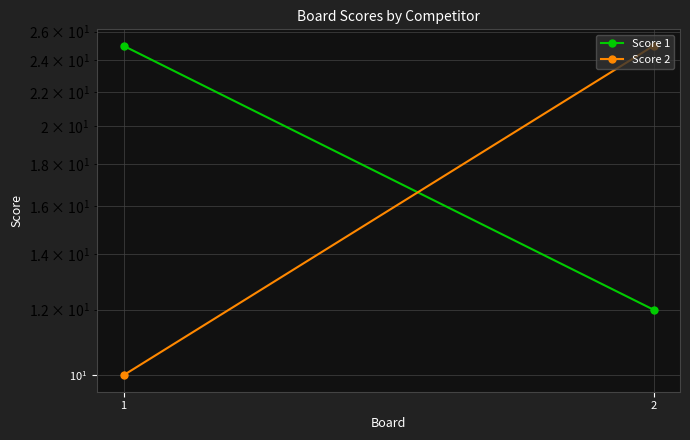

Which series has the largest total across all categories?

Score 1